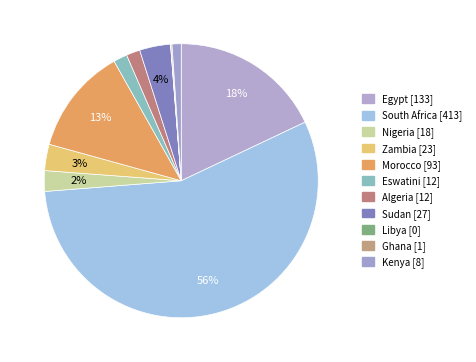

How many slices are in this pie chart?

11